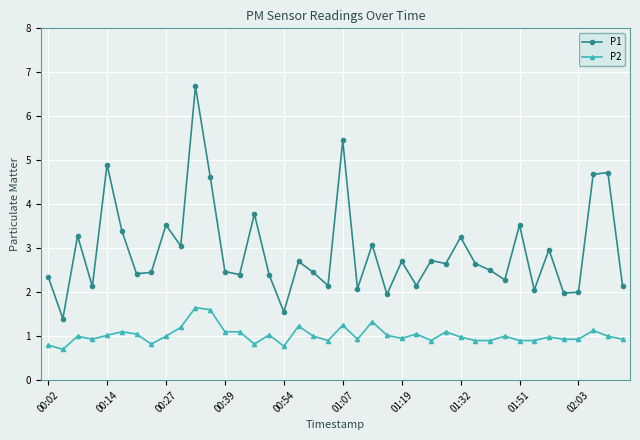

Which series has the largest range (max minus min)?

P1